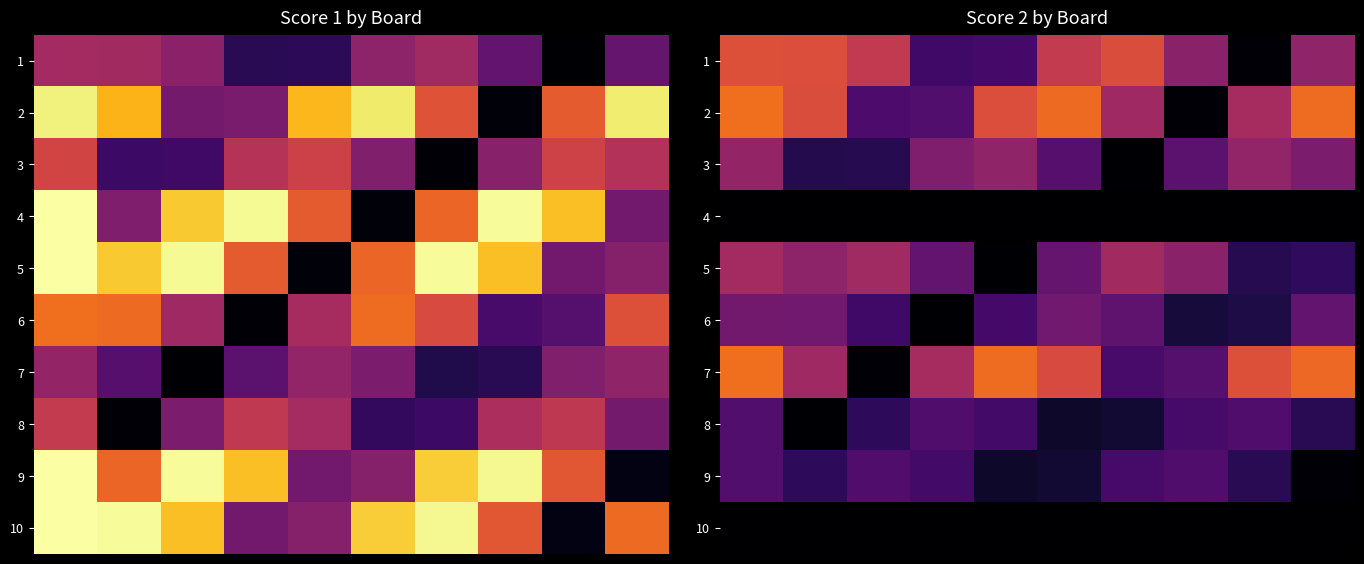

What is the difference between the maximum and minimum values in the 7 series?

16.7